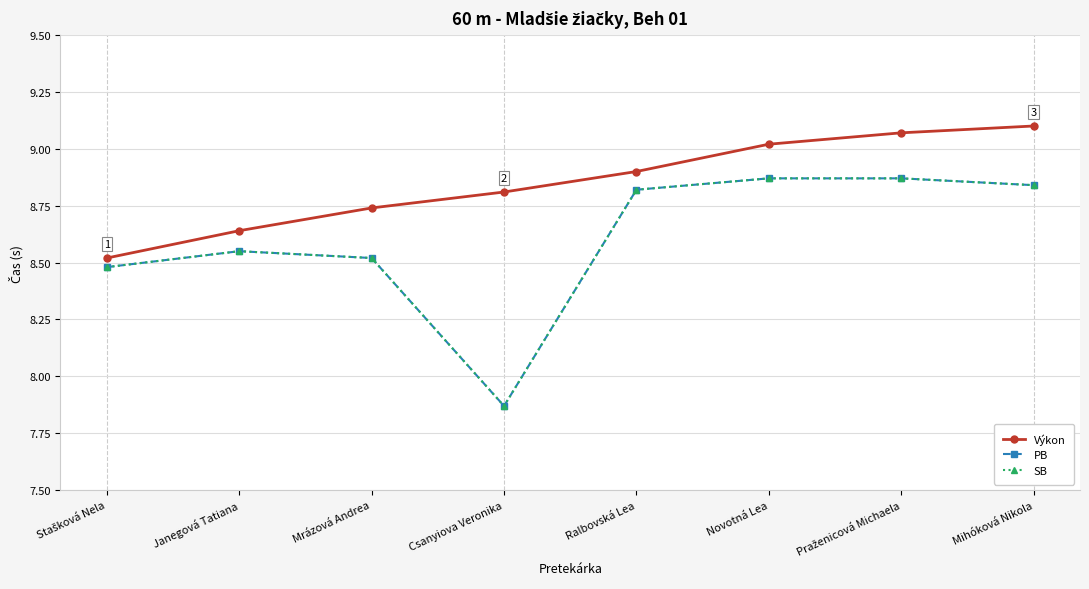

Does the chart have visible grid lines?

Yes